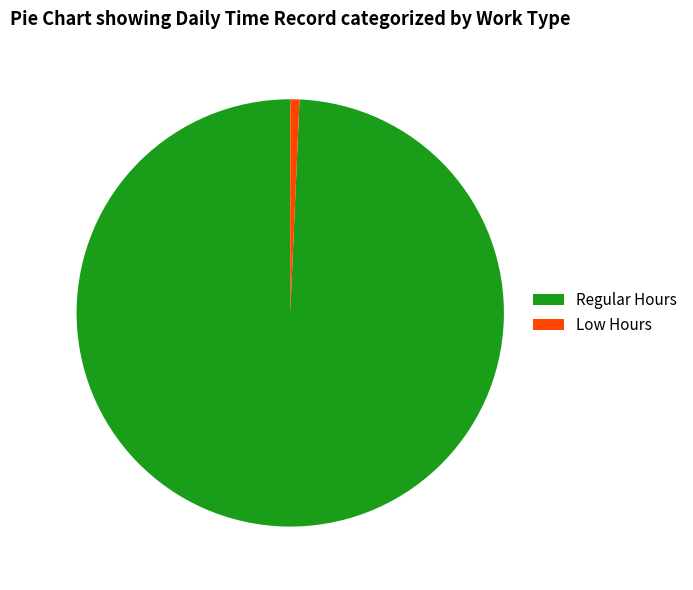

Is the sum of Regular Hours and Low Hours greater than half?

Yes